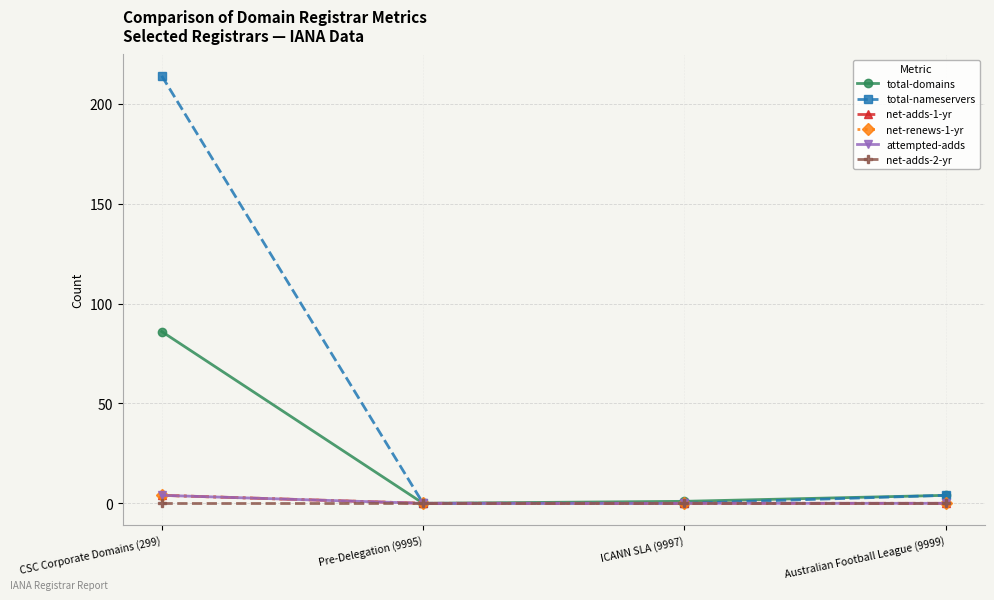

True or false: total-nameservers and attempted-adds intersect in this chart.

False